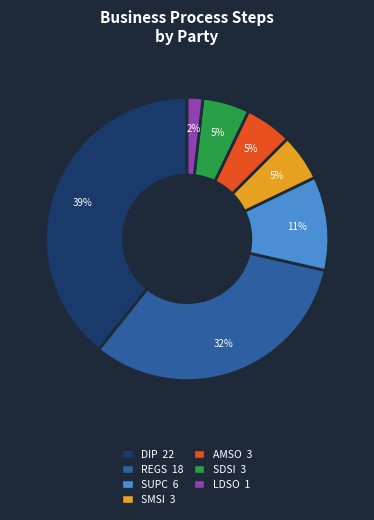

To the nearest percent, what is the average slice percentage?

14%